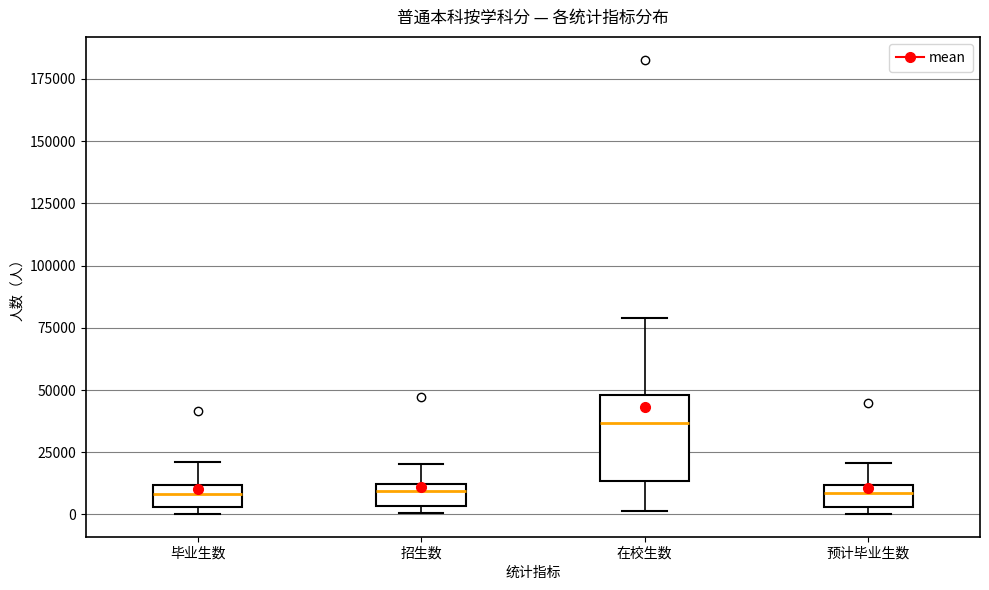

Which box is the tallest, from its lower edge to its upper edge?

在校生数